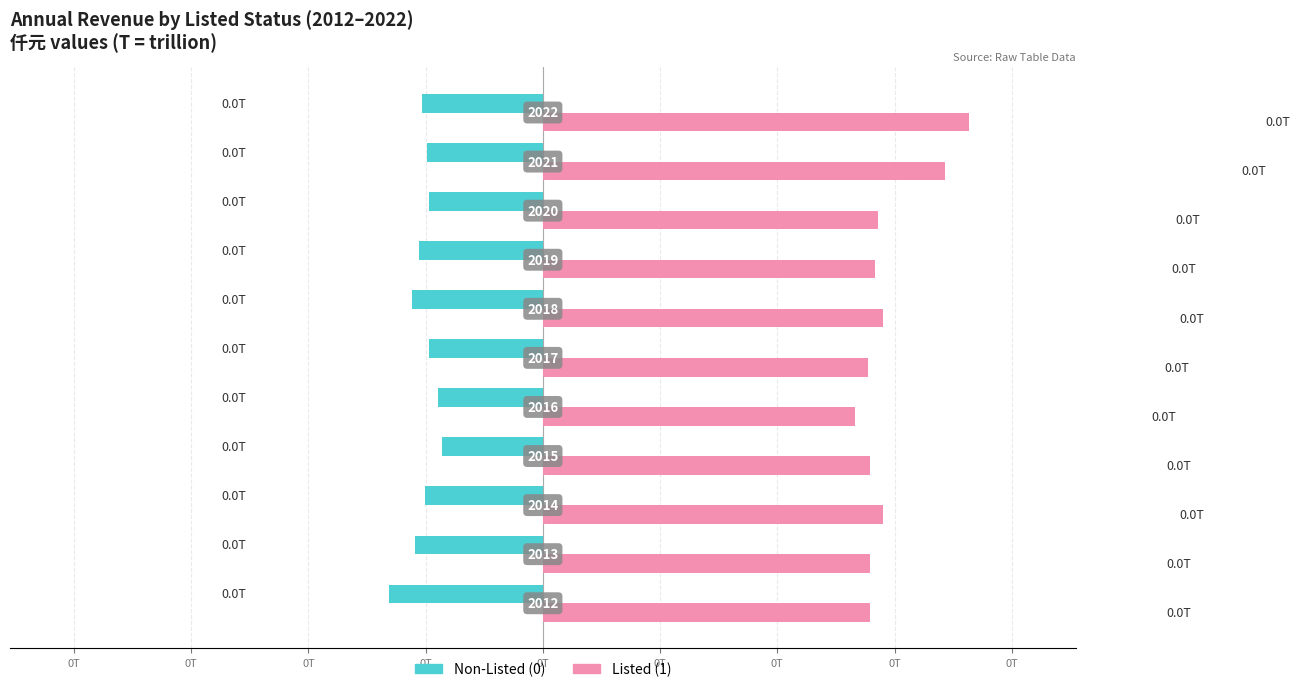

Which series has the largest range (max minus min)?

Listed (1)